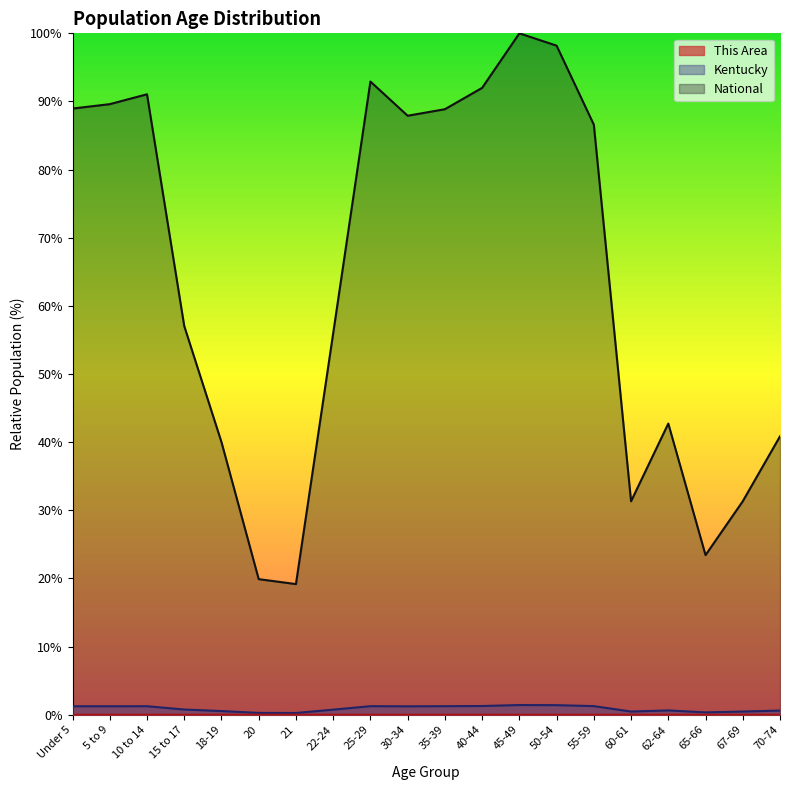

The This Area series shows 0.0 at 55-59. True or false?

False